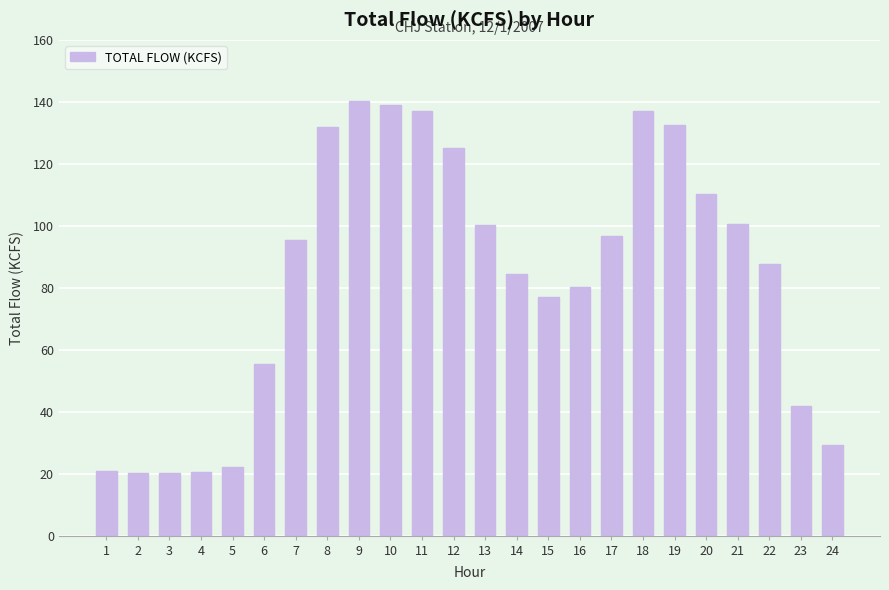

What is the difference between the values at 1 and 18?

116.4